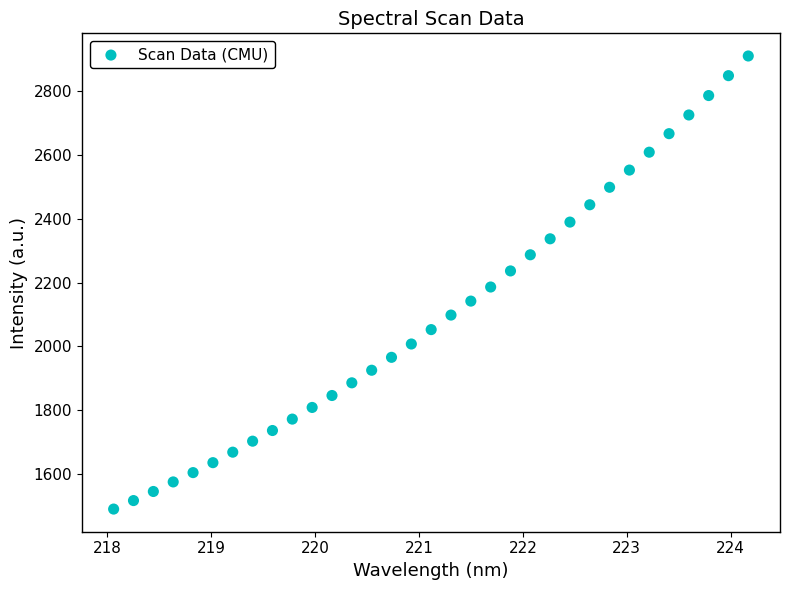

What is the range of X values (max minus min)?

6.1